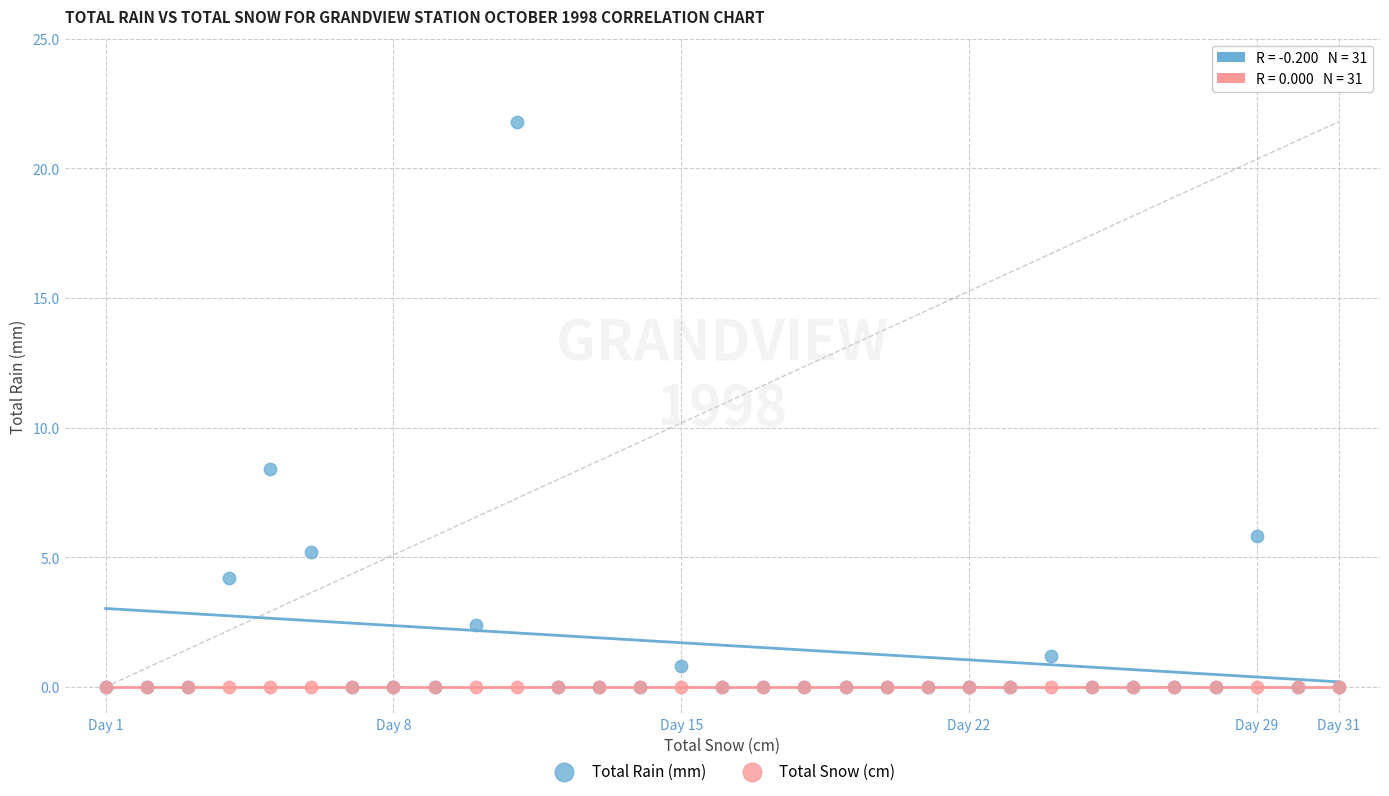

In the Total Rain (mm) series, what Y value is closest to 10?

8.4